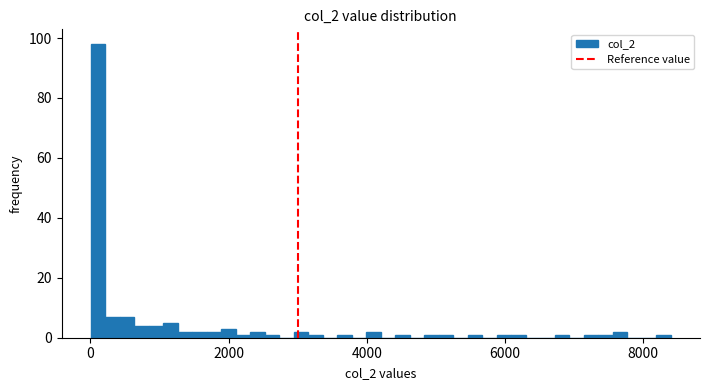

Around what value on the x-axis is the tallest bar? Give the approximate position of its centre, as read against the axis.

200